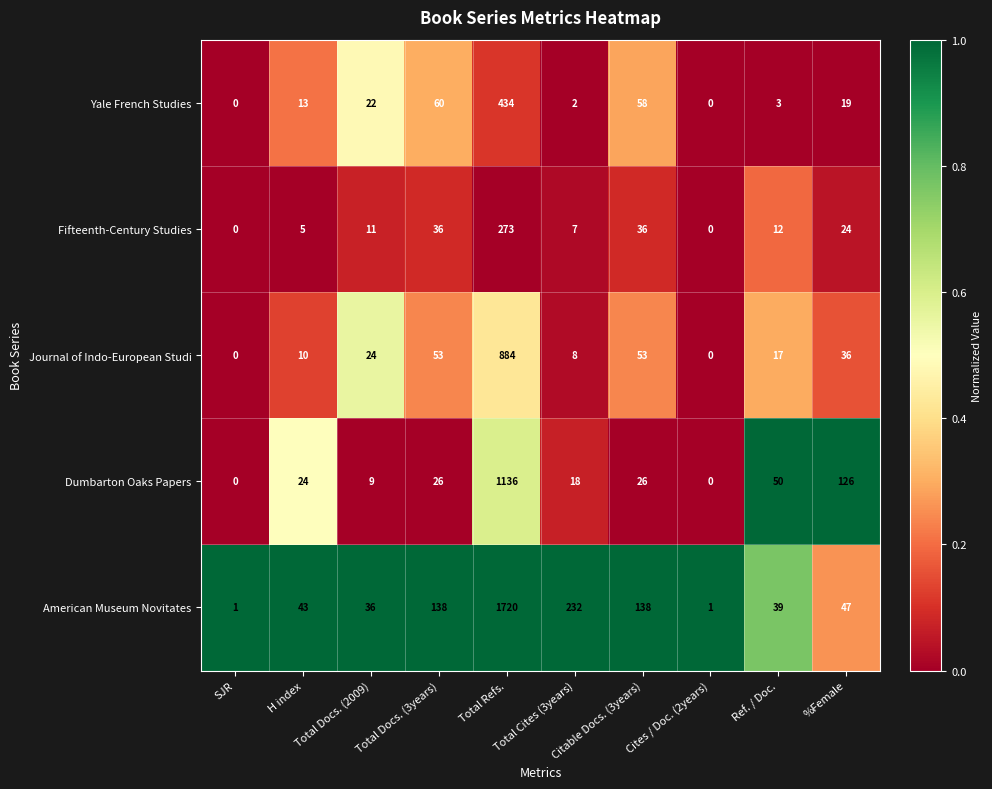

Which series changed the most between Ref. / Doc. and %Female?

Dumbarton Oaks Papers